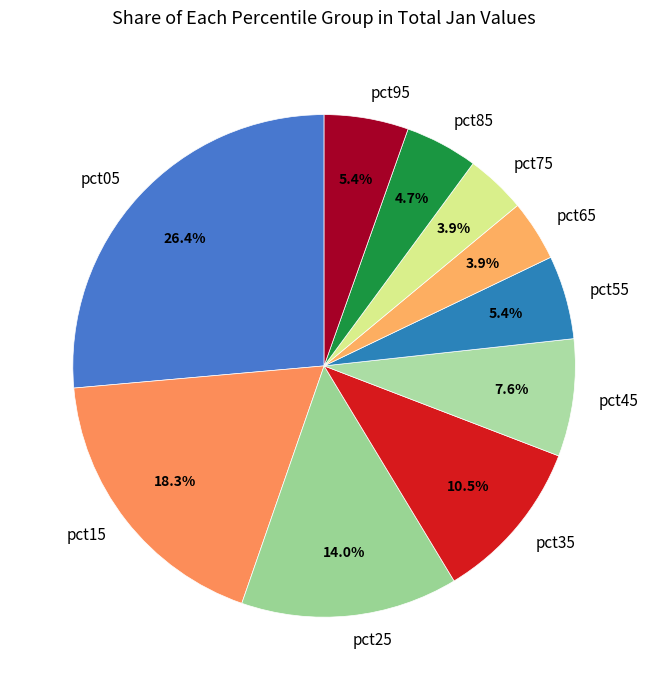

What portion of the pie excludes pct65?

96.1%